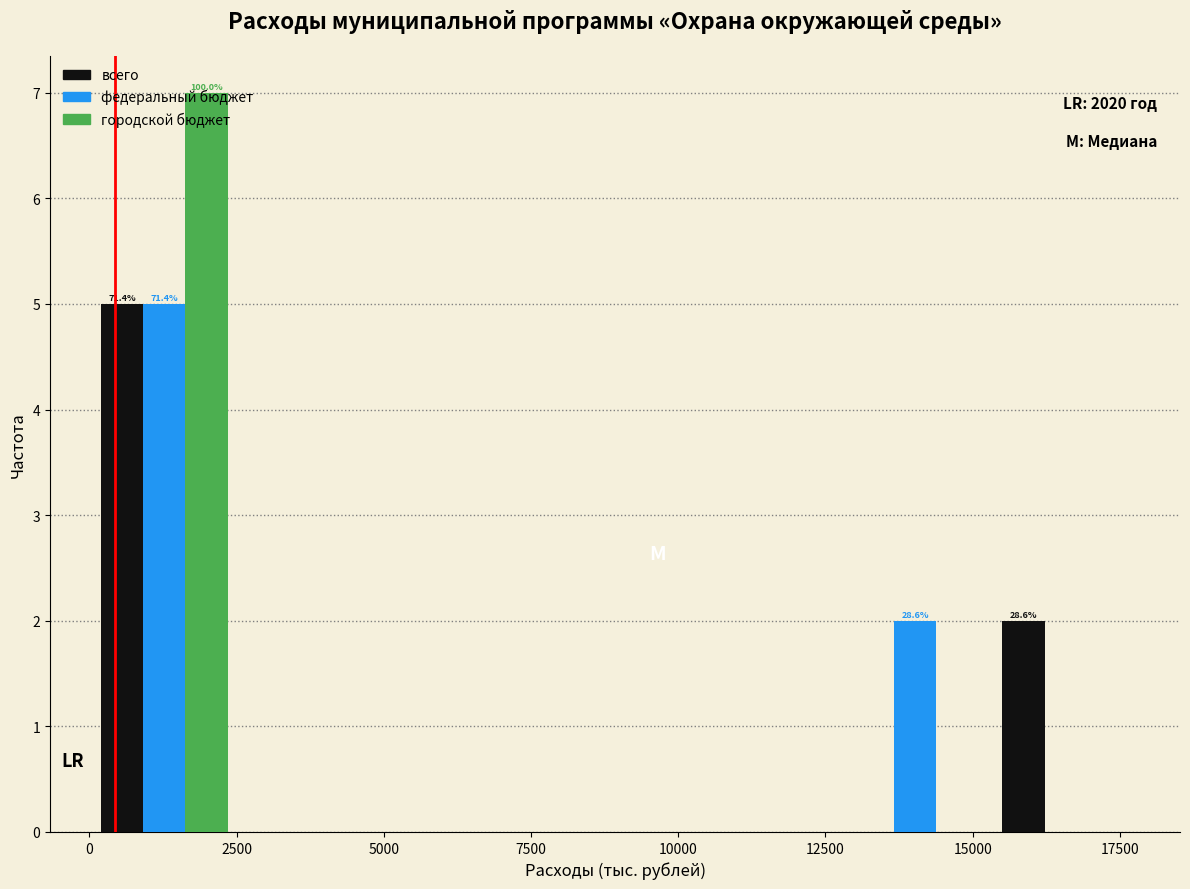

In the городской бюджет series, which range on the x-axis has the tallest bar?

0 to 2500